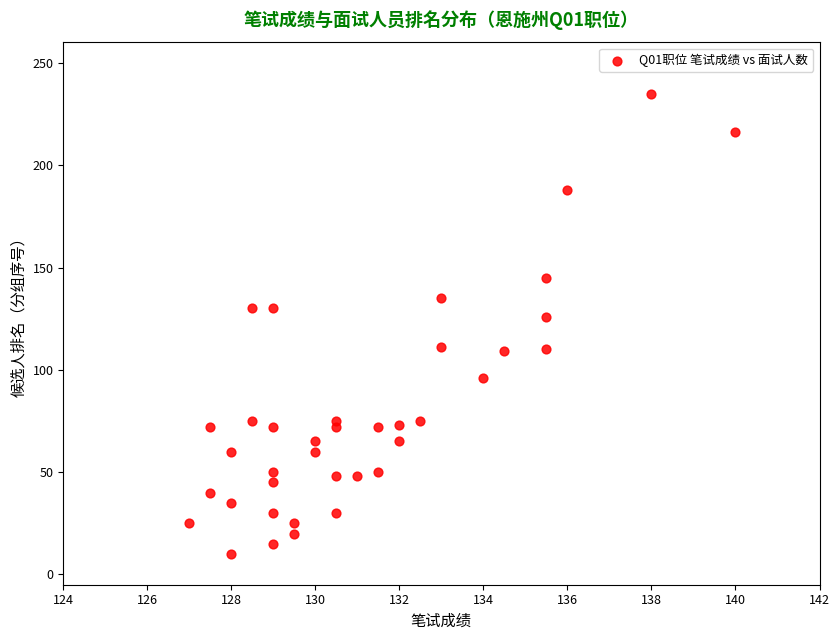

What Y value in the scatter plot is closest to 122?

126